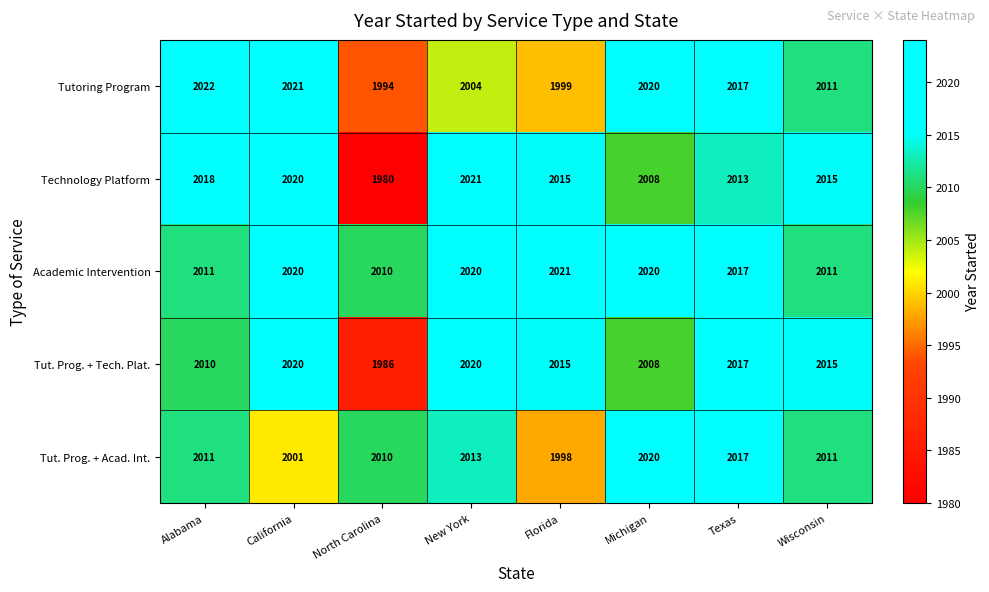

What is the approximate value of Tut. Prog. + Acad. Int. at Michigan, to the nearest 10?

2020